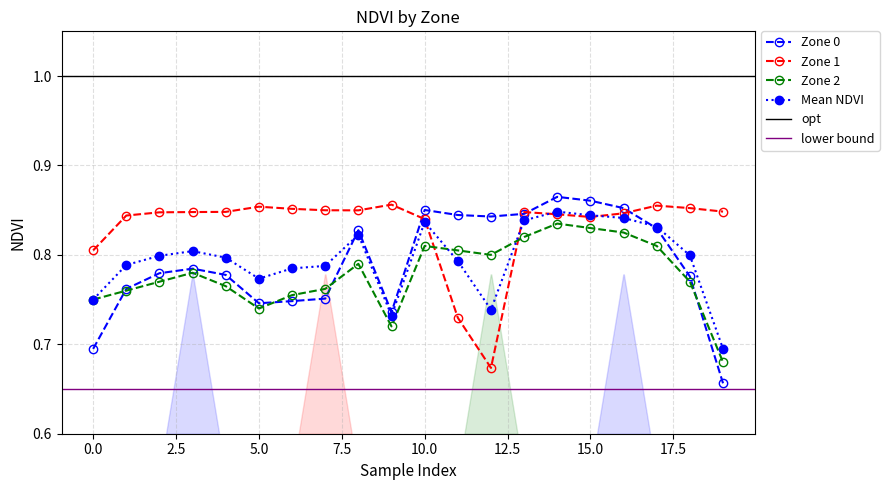

What are all the series names shown in the legend?

Zone 0, Zone 1, Zone 2, Mean NDVI